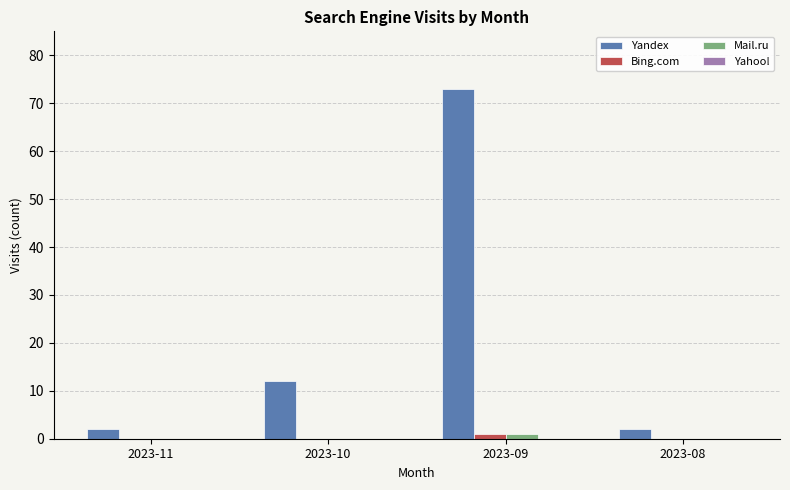

The value of Yandex at 2023-09 is 48. True or false?

False